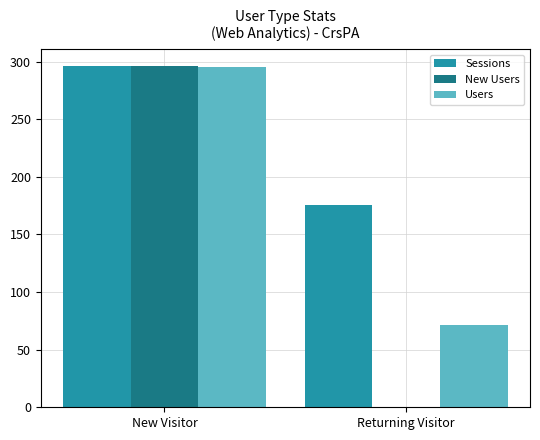

Between New Visitor and Returning Visitor, which series saw the biggest shift?

New Users